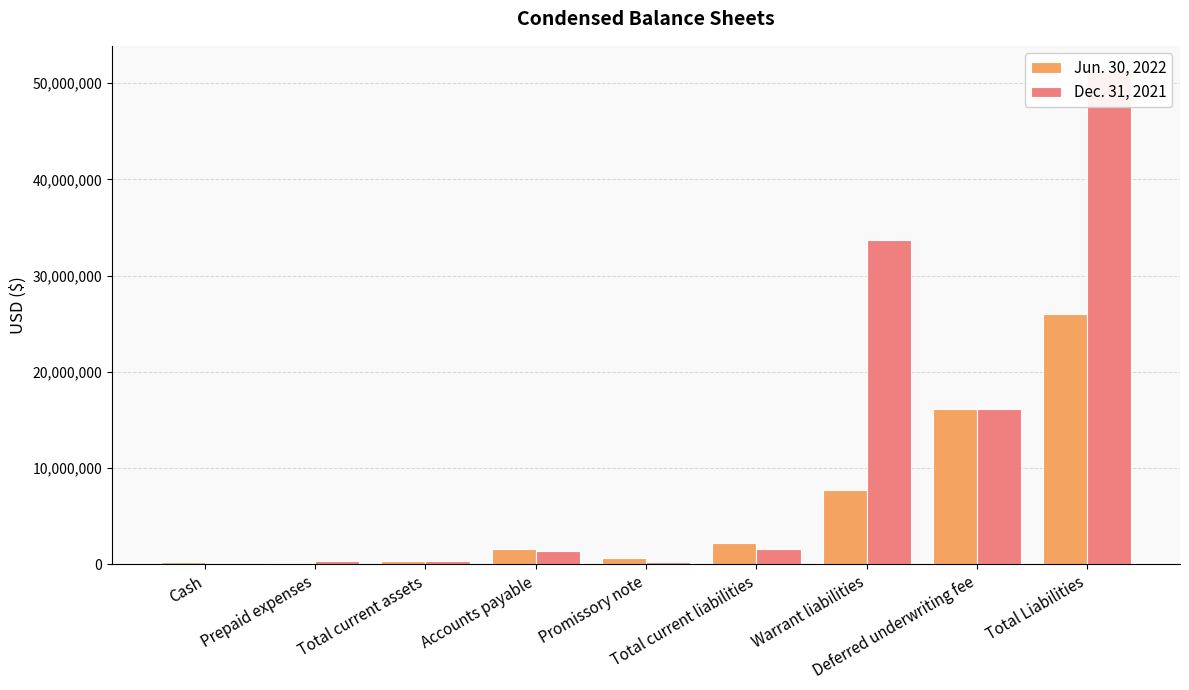

How many data points in Jun. 30, 2022 are above 1597552?

4